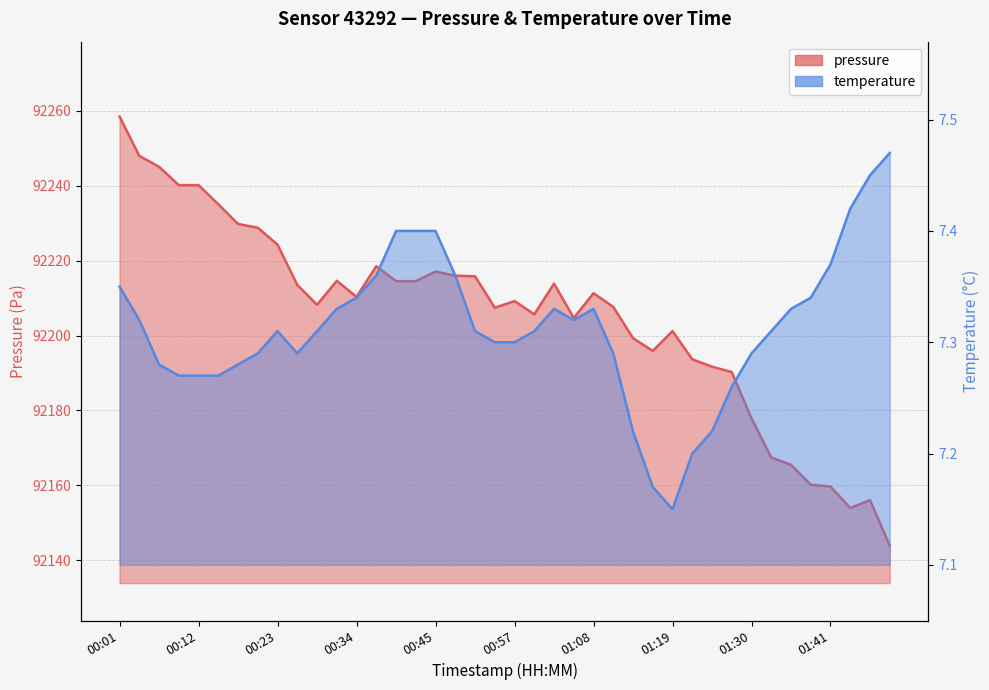

What is the maximum value shown in the chart?

92258.5